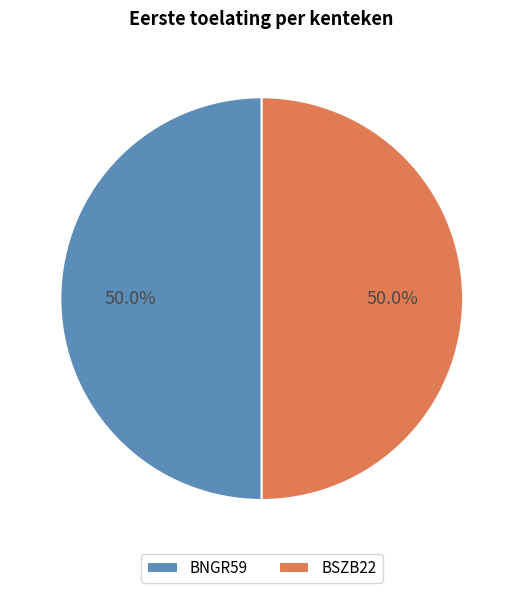

Do BSZB22 and BNGR59 together represent more than half of the pie?

Yes